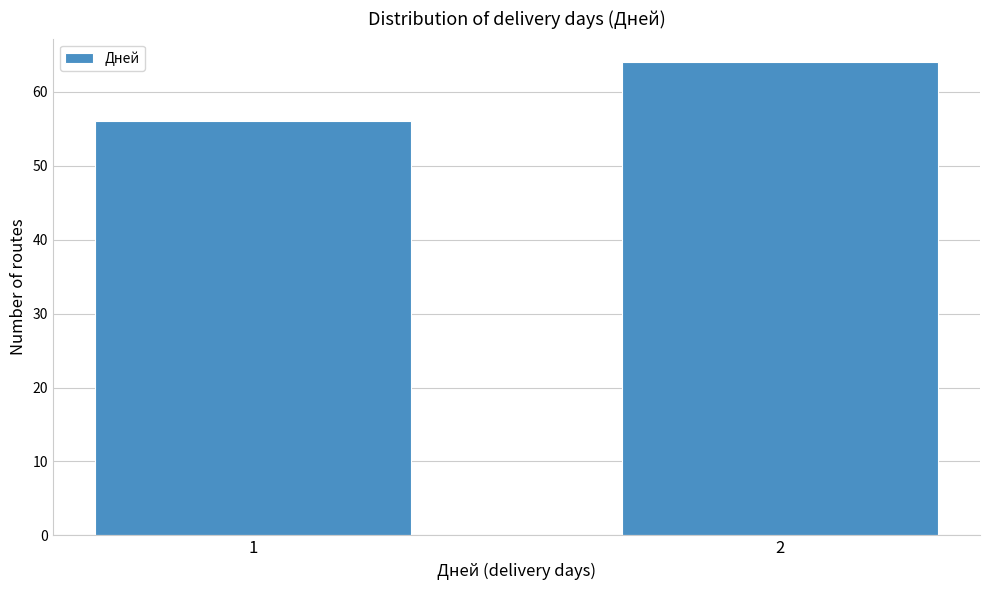

Reading left to right, what are all the values shown in this chart?

56	64